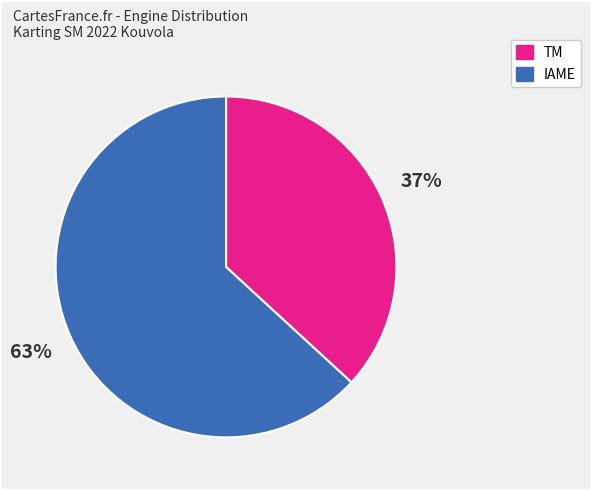

What percentage is the TM slice, to the nearest percent?

37%